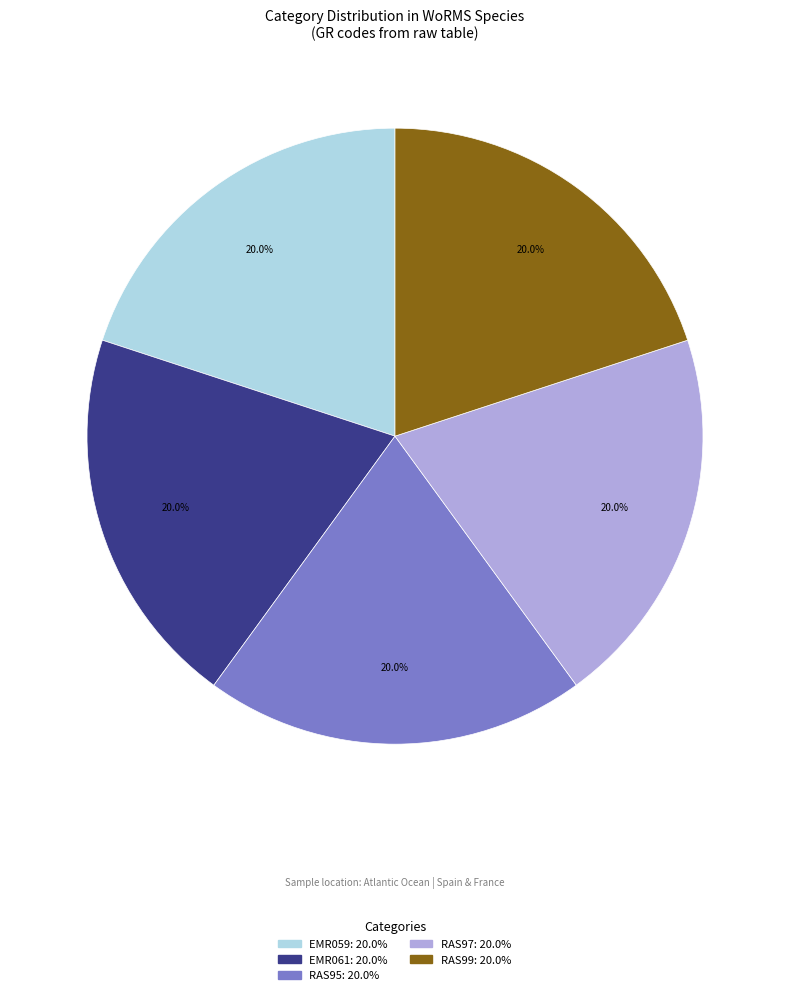

Is the sum of RAS95 and EMR059 greater than half?

No